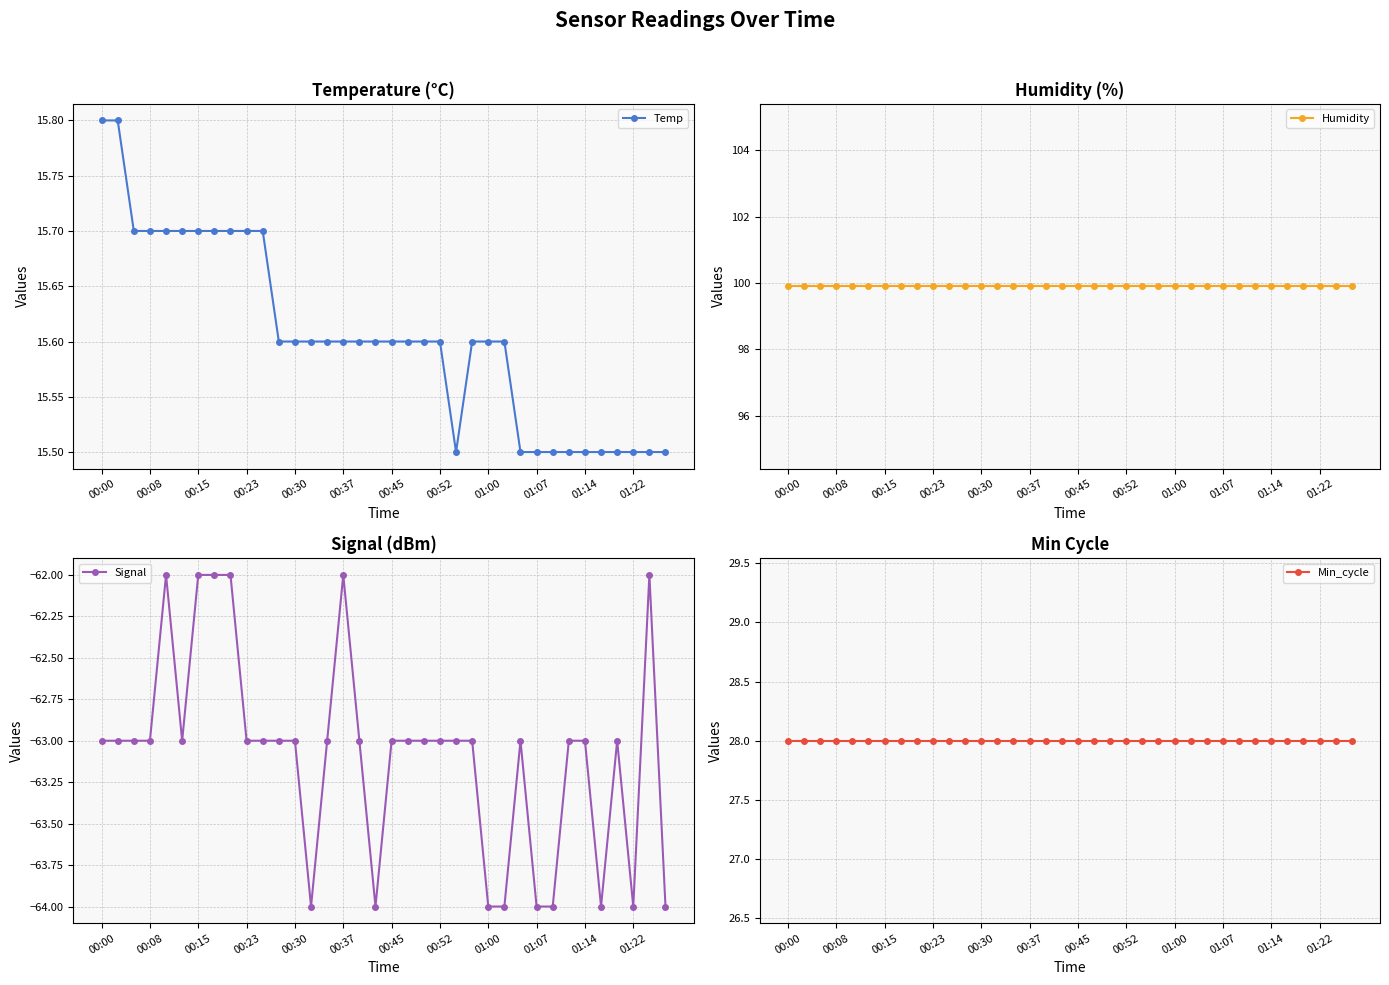

What is the lowest value of the Signal series?

-64